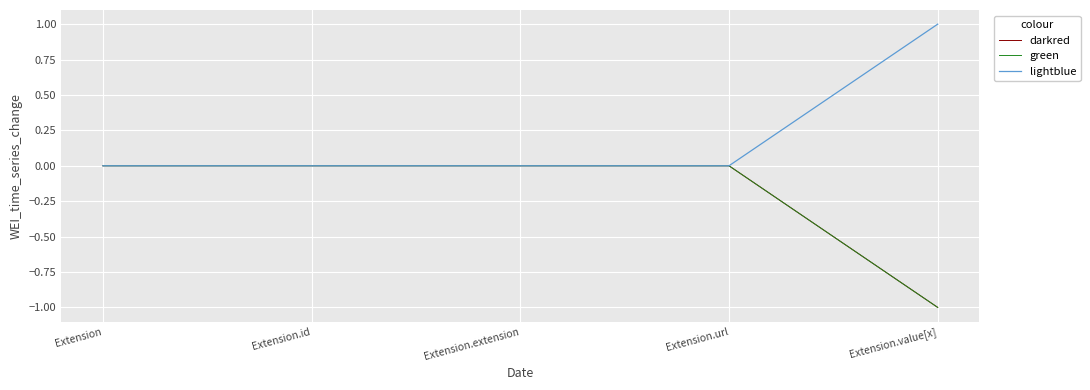

What is the label of the 5th point from the left?

Extension.value[x]